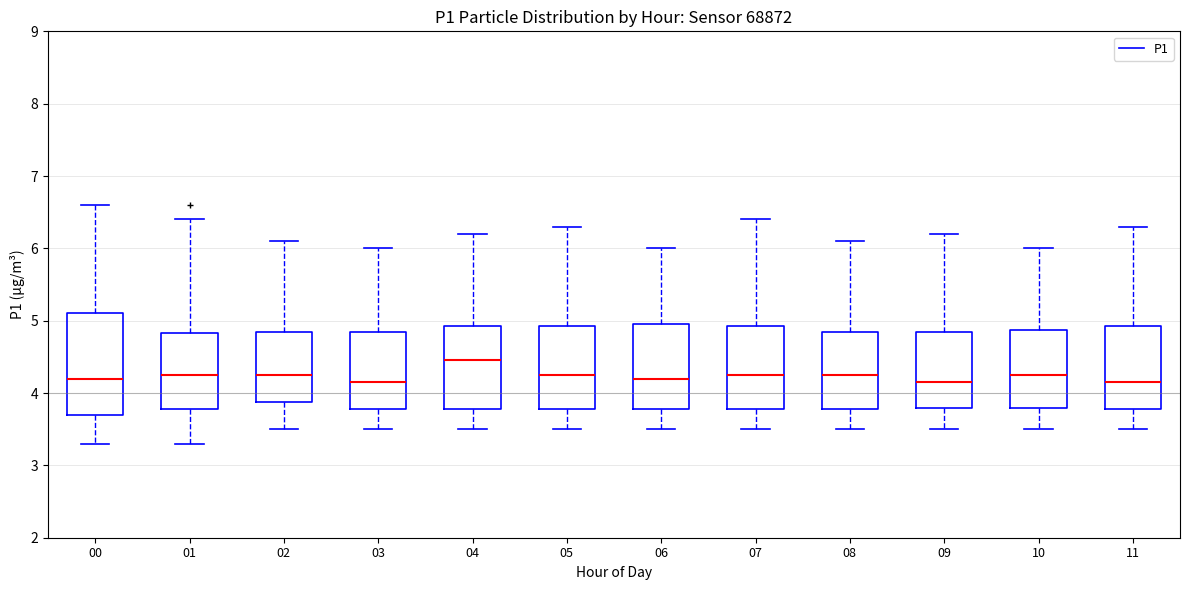

Reading left to right, read every box against the y-axis: the position of its median line, the range the box covers, and the ends of its whiskers. The values are not printed on the chart, so give them approximately, as read against the axis.

00: median 4.2, box 3.7 to 5.1, whiskers 3.3 to 6.6
01: median 4.3, box 3.8 to 4.8, whiskers 3.3 to 6.4
02: median 4.3, box 3.9 to 4.9, whiskers 3.5 to 6.1
03: median 4.2, box 3.8 to 4.9, whiskers 3.5 to 6.0
04: median 4.5, box 3.8 to 4.9, whiskers 3.5 to 6.2
05: median 4.3, box 3.8 to 4.9, whiskers 3.5 to 6.3
06: median 4.2, box 3.8 to 5.0, whiskers 3.5 to 6.0
07: median 4.3, box 3.8 to 4.9, whiskers 3.5 to 6.4
08: median 4.3, box 3.8 to 4.9, whiskers 3.5 to 6.1
09: median 4.2, box 3.8 to 4.9, whiskers 3.5 to 6.2
10: median 4.3, box 3.8 to 4.9, whiskers 3.5 to 6.0
11: median 4.2, box 3.8 to 4.9, whiskers 3.5 to 6.3